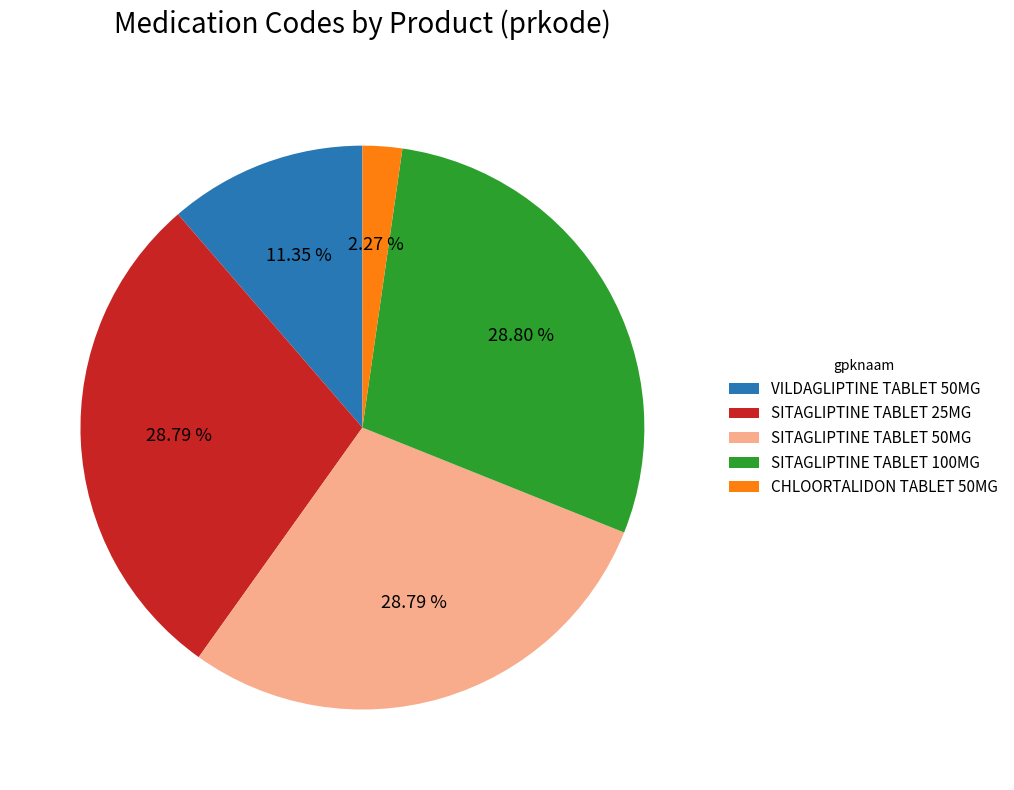

To the nearest percent, what is the combined percentage of SITAGLIPTINE TABLET 100MG and CHLOORTALIDON TABLET 50MG?

31%